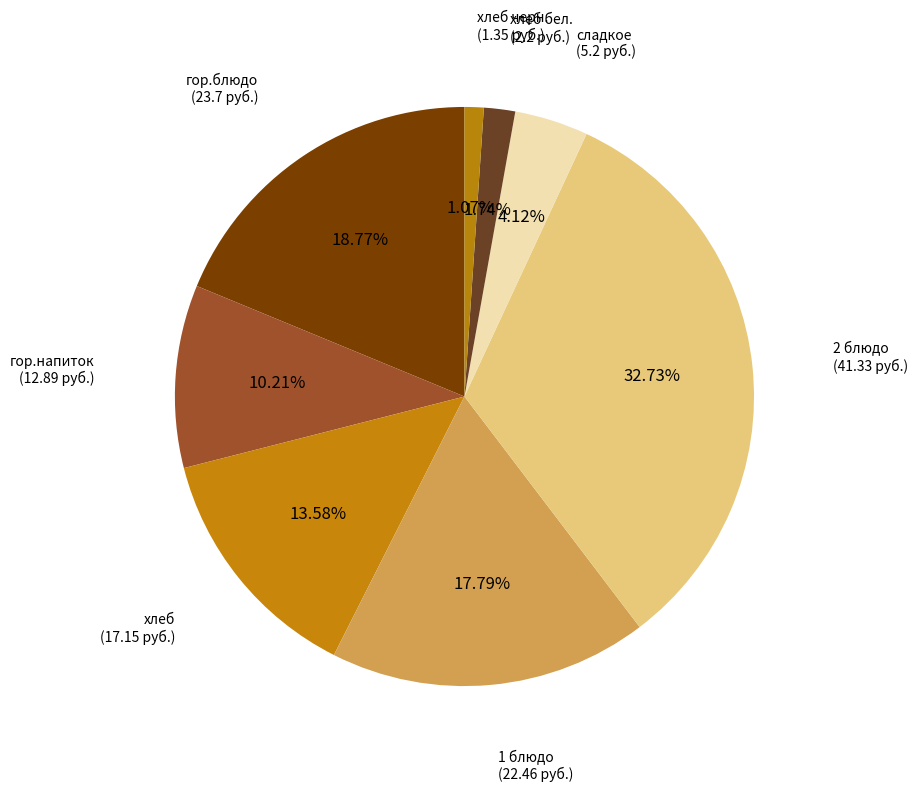

What percentage is NOT represented by 1 блюдо?

82.2%